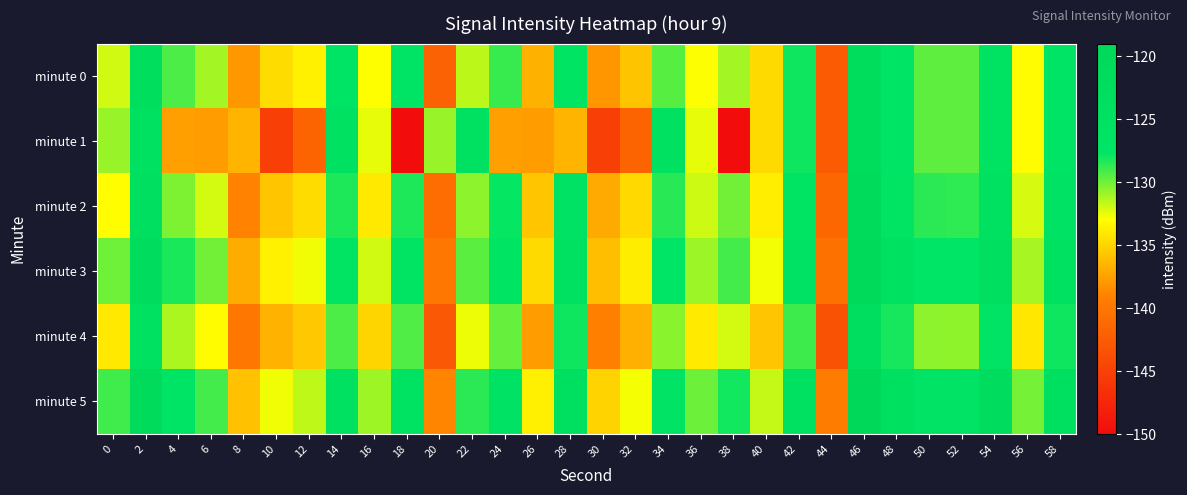

Which category has the lowest value across all series?

18